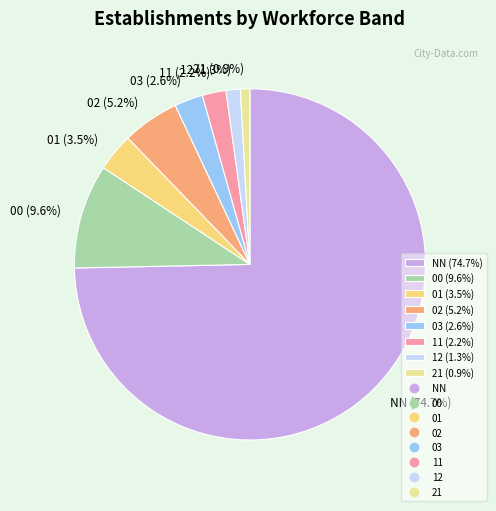

Is there a majority slice in this chart?

Yes